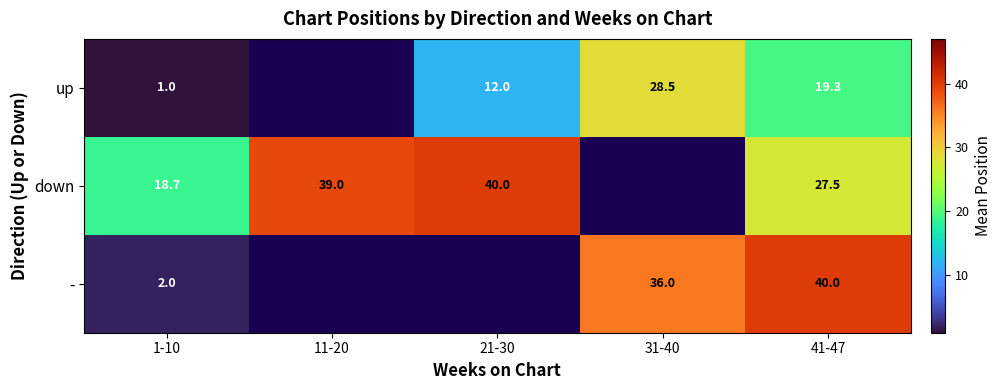

At 1-10, list the series in order from largest to smallest.

down, -, up